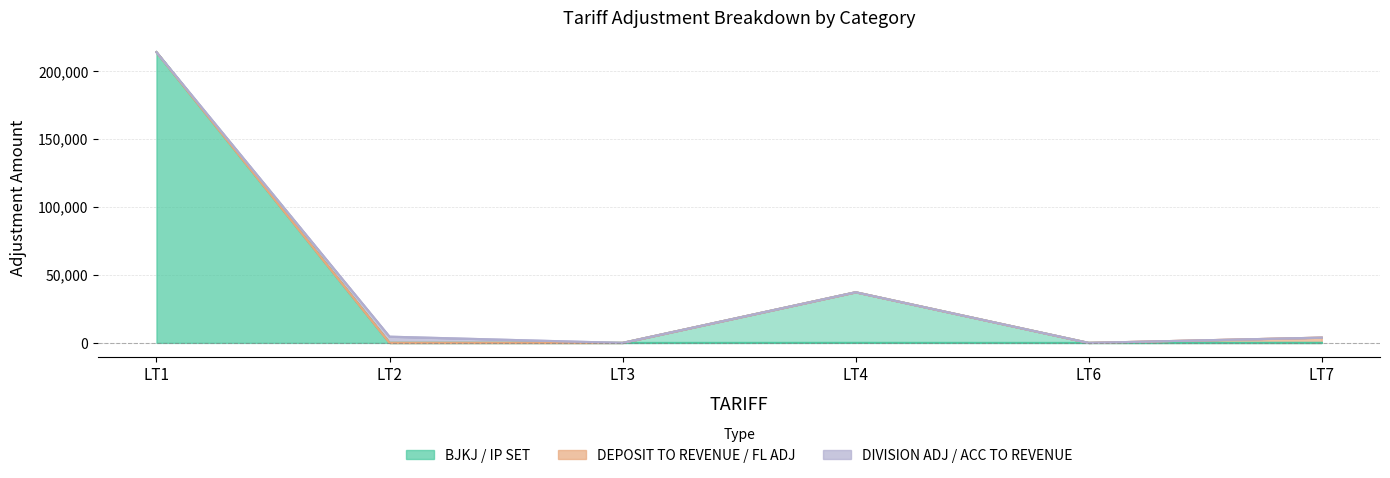

Which series changed the most between LT2 and LT4?

IP SET